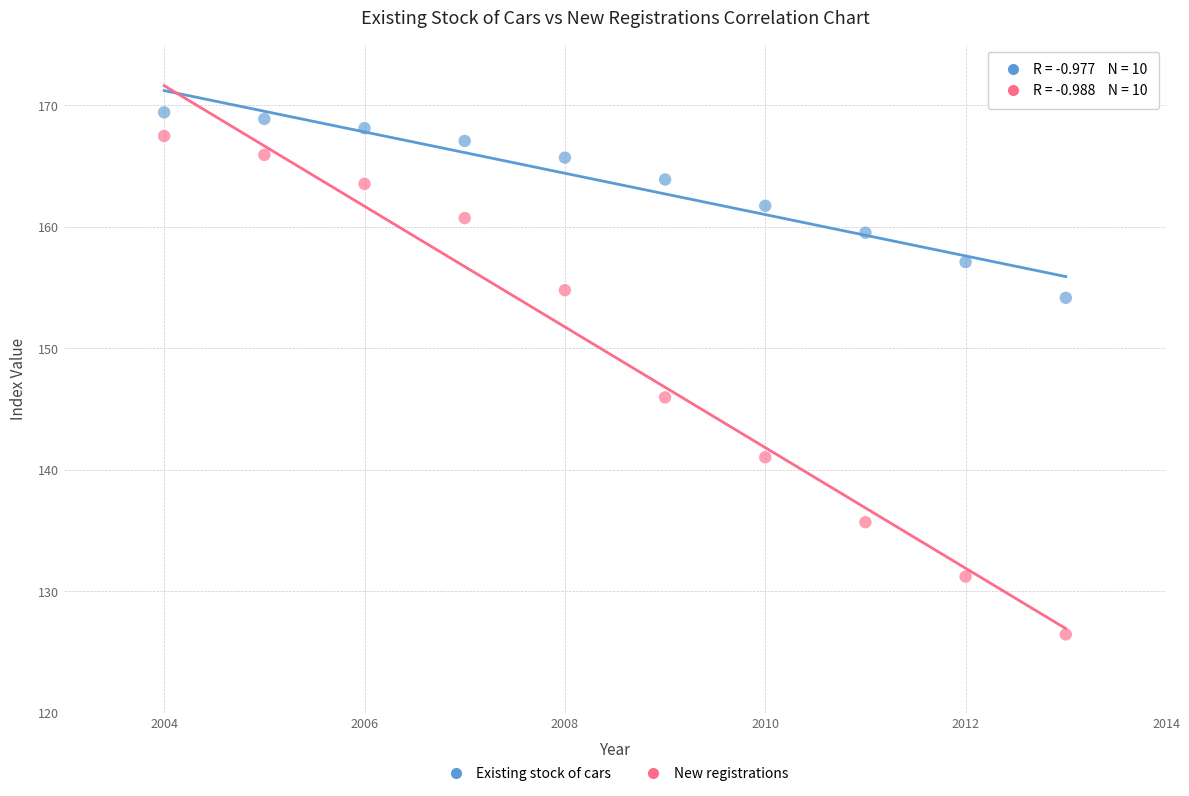

Which series has the largest Y range (max minus min)?

New registrations